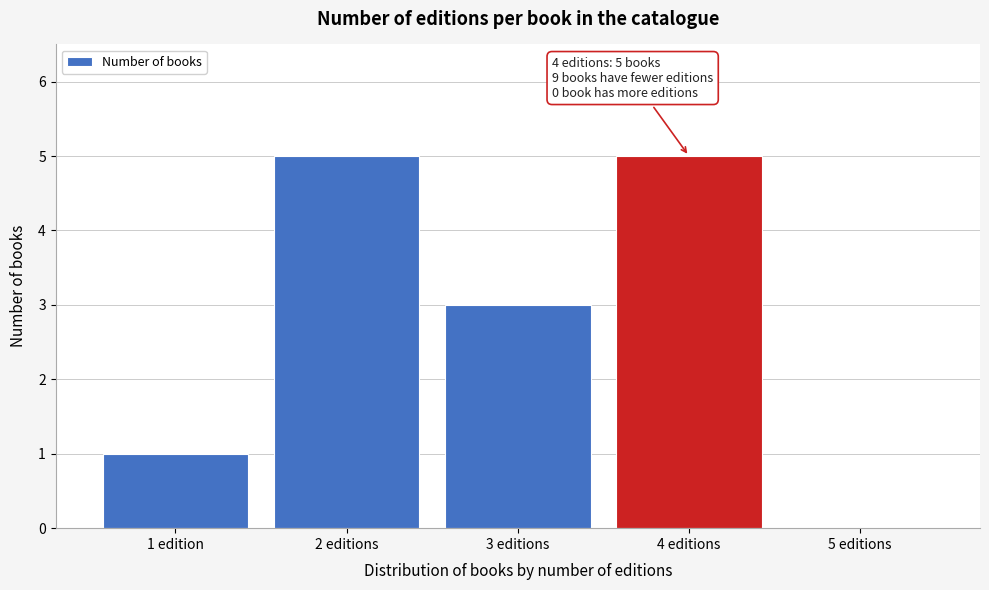

Reading left to right, list all the values displayed in this chart.

1 edition=1	2 editions=5	3 editions=3	4 editions=5	5 editions=0